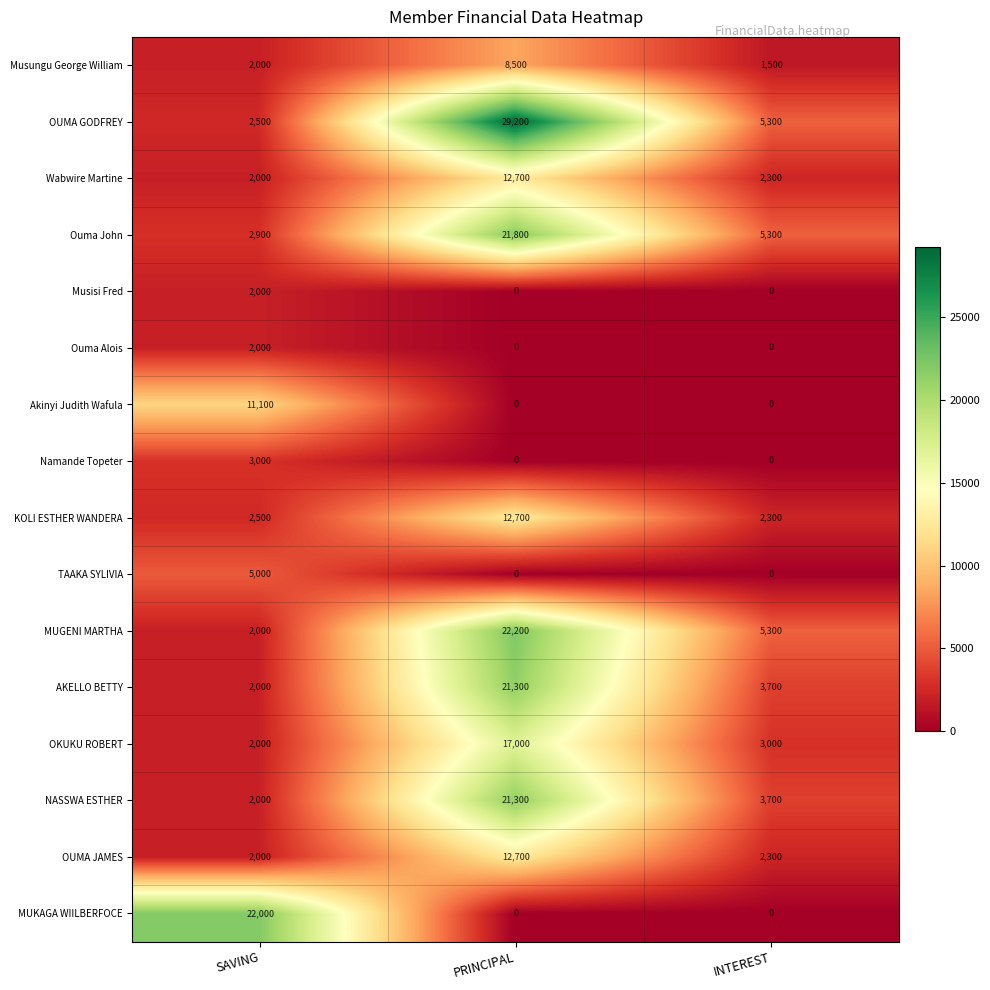

At which category is the sum across all series the highest?

PRINCIPAL